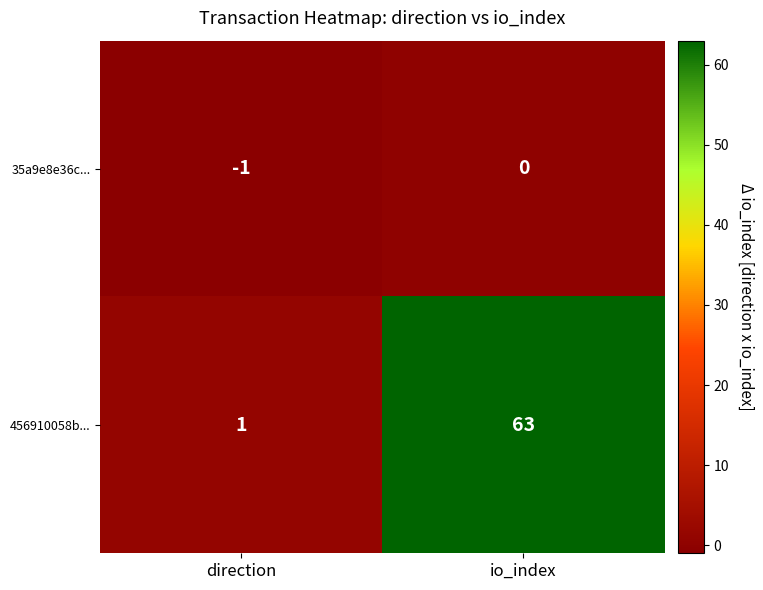

Is the value of 35a9e8e36c... at direction greater than the value of 456910058b... at io_index?

No